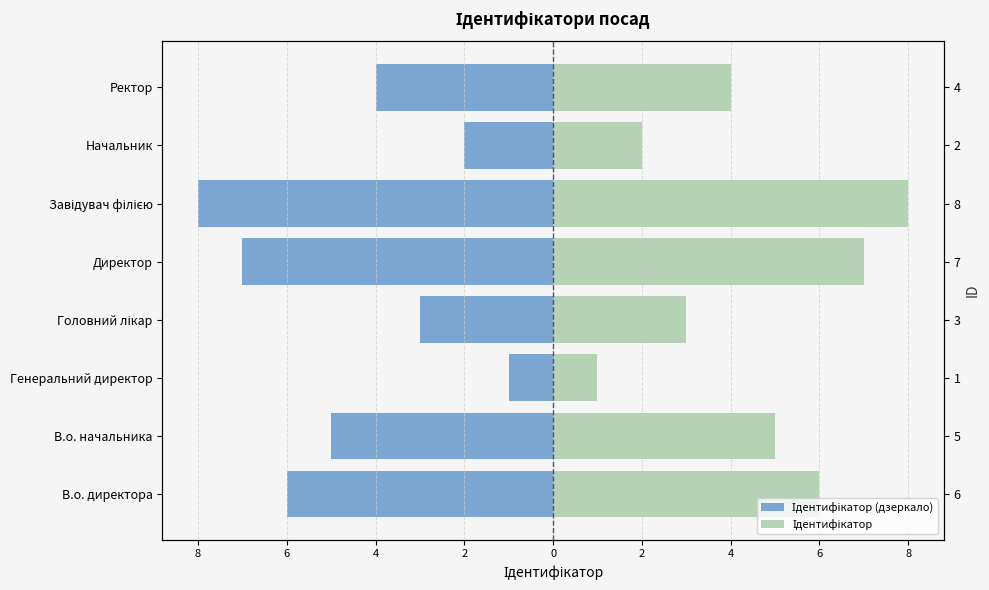

At how many categories does at least one series exceed 6?

2